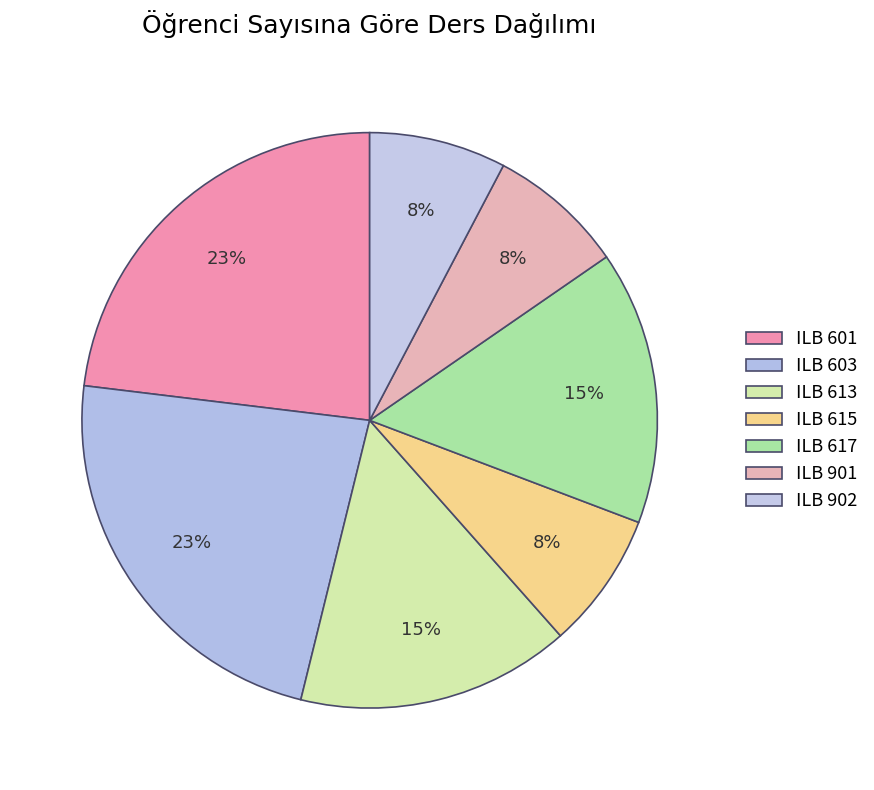

Between ILB 613 and ILB 615, which is larger?

ILB 613